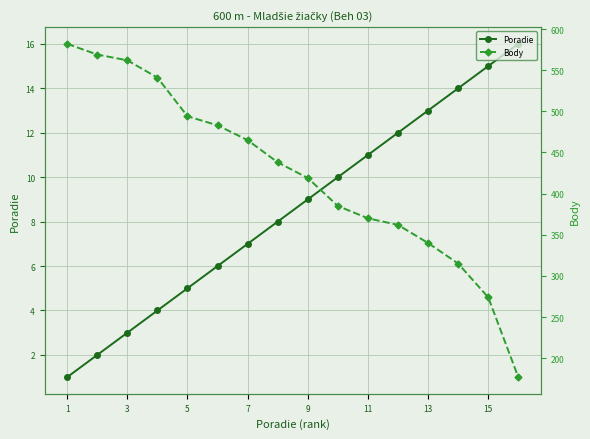

What is the difference between the highest and lowest values at 1?

581